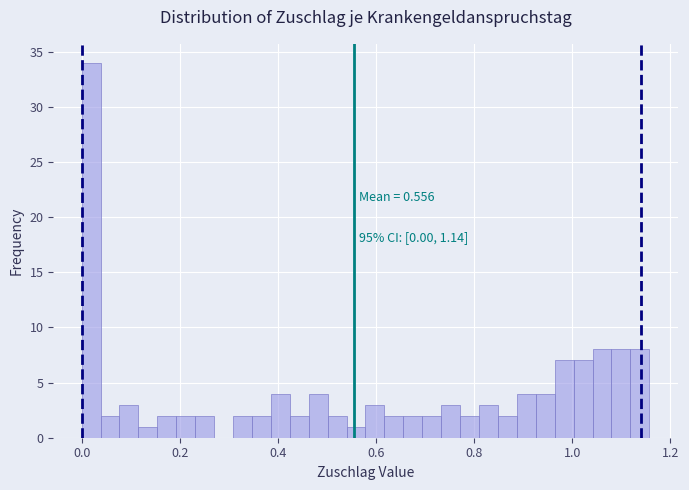

Read against the x-axis, roughly where is the centre of the tallest bar?

0.02